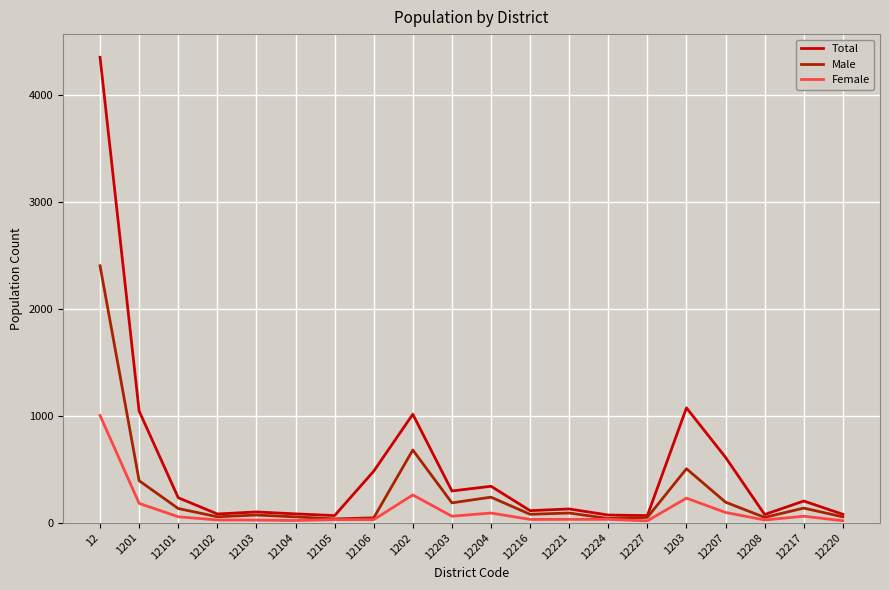

What is the smallest value displayed?

17